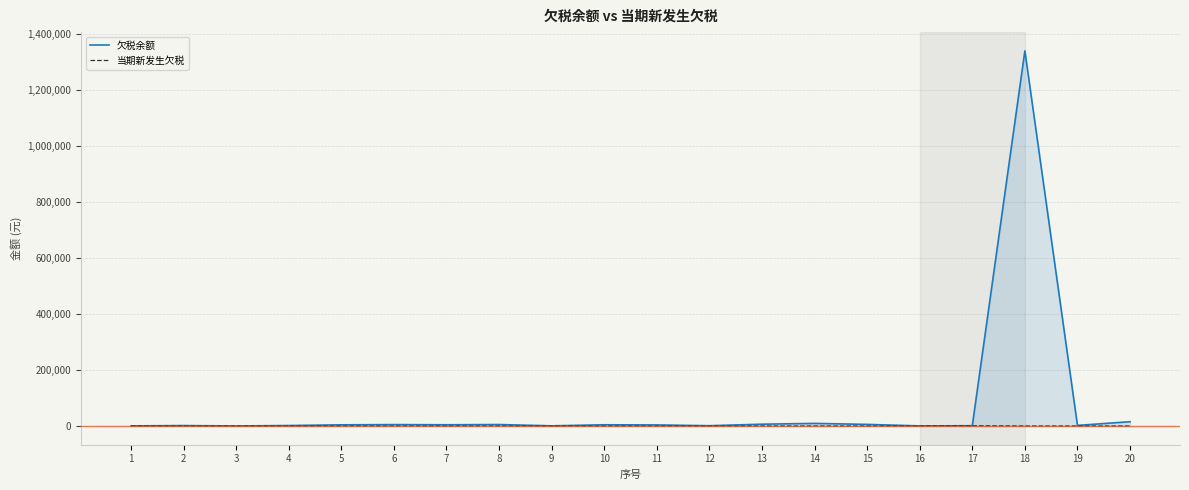

Between 9 and 13, which series saw the biggest shift?

欠税余额